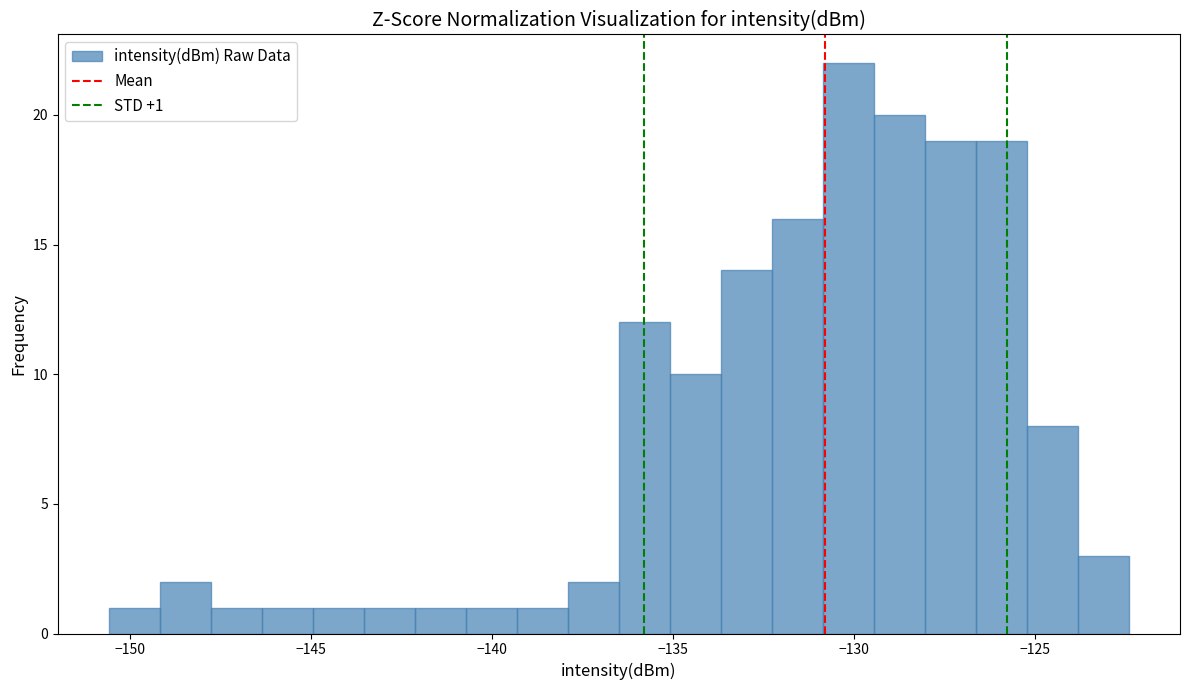

Around what value on the x-axis is the tallest bar? Give the approximate position of its centre, as read against the axis.

-130.0